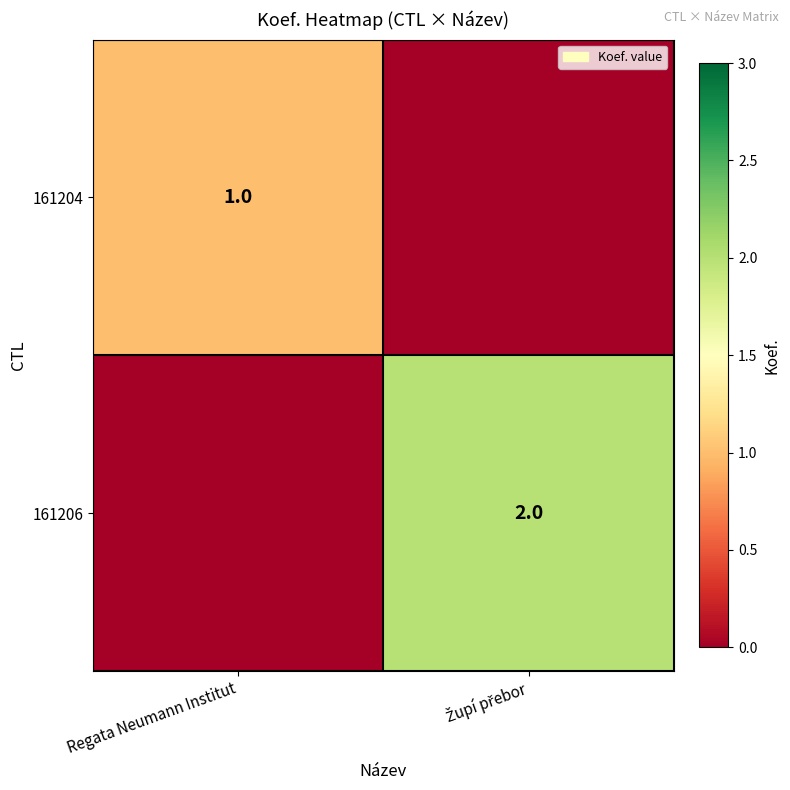

True or false: 161204 has a value of 2 at Regata Neumann Institut.

False